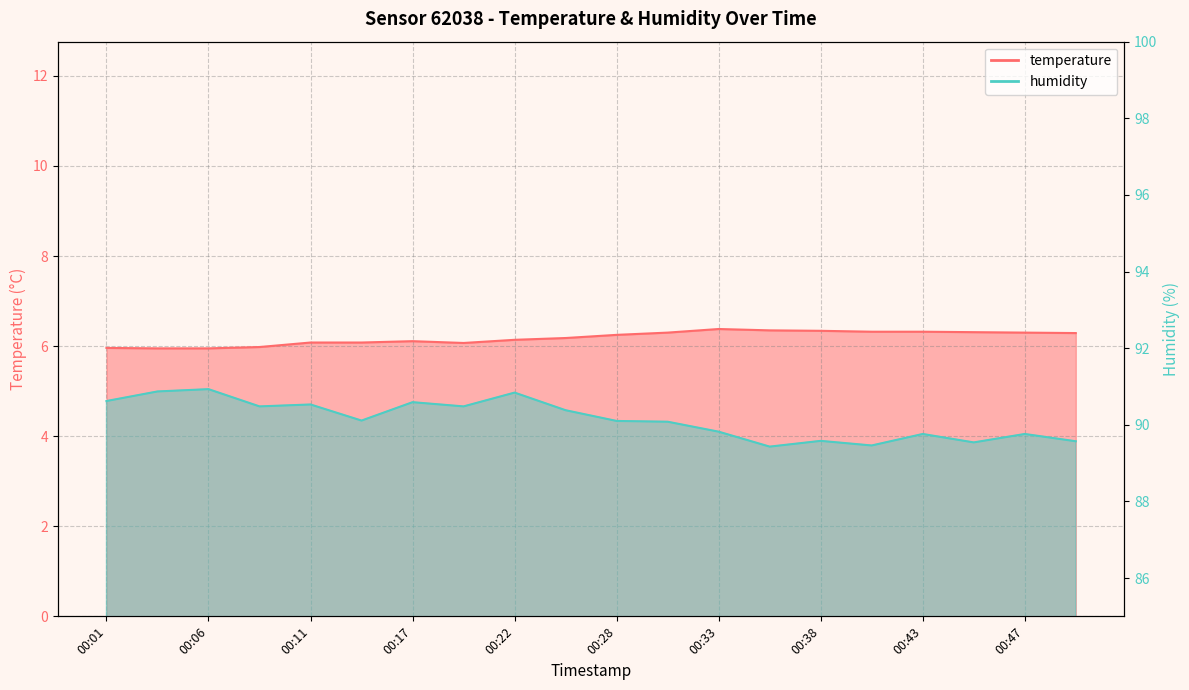

Where does the temperature series first go above 6?

00:11